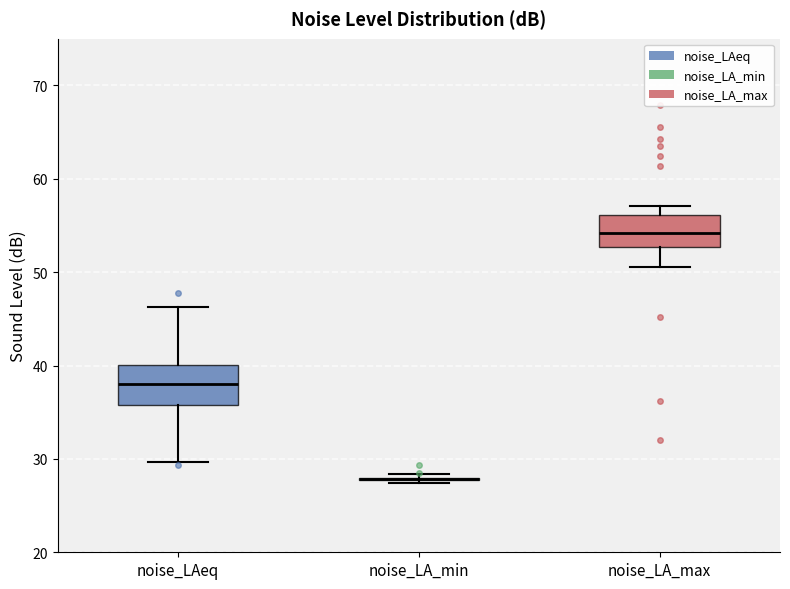

Where is the lower edge of the box for noise_LA_max on the y-axis? The values are not printed on the chart, so give them approximately, as read against the axis.

53